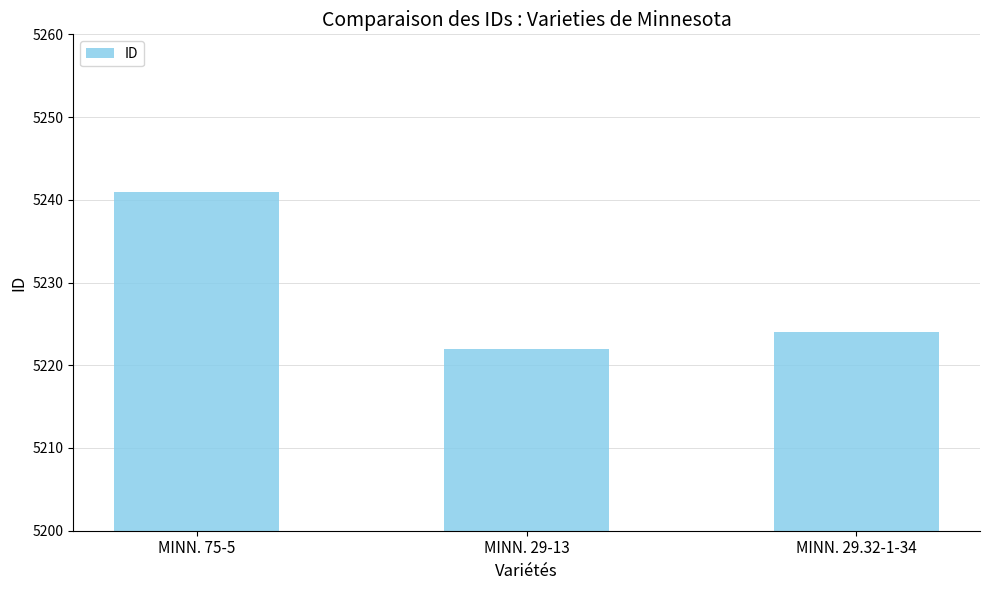

Rank the categories by value from lowest to highest.

MINN. 29-13, MINN. 29.32-1-34, MINN. 75-5